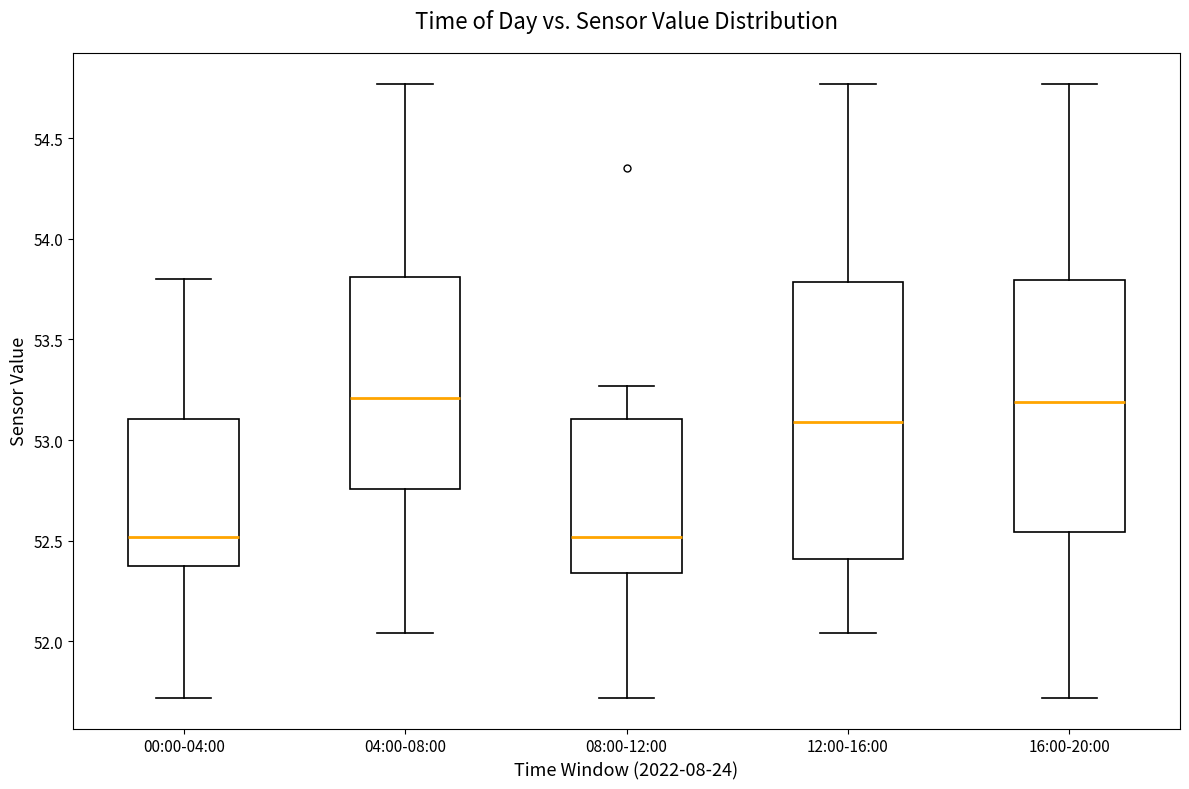

Reading left to right, transcribe this box plot: for each box, give where its median line is, the range the box spans, and where its two whiskers end, as read against the y-axis. The values are not printed on the chart, so give them approximately, as read against the axis.

00:00-04:00: median 52.50, box 52.35 to 53.10, whiskers 51.70 to 53.80
04:00-08:00: median 53.20, box 52.75 to 53.80, whiskers 52.05 to 54.75
08:00-12:00: median 52.50, box 52.35 to 53.10, whiskers 51.70 to 53.25
12:00-16:00: median 53.10, box 52.40 to 53.80, whiskers 52.05 to 54.75
16:00-20:00: median 53.20, box 52.55 to 53.80, whiskers 51.70 to 54.75